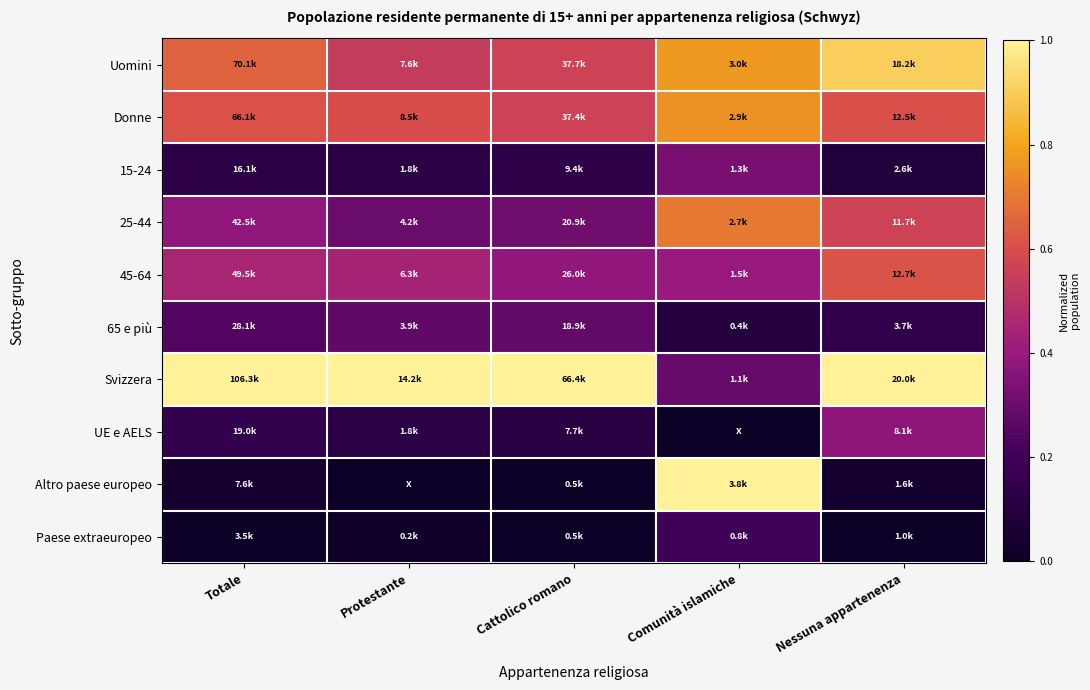

At which category is the sum across all series the highest?

Comunità islamiche